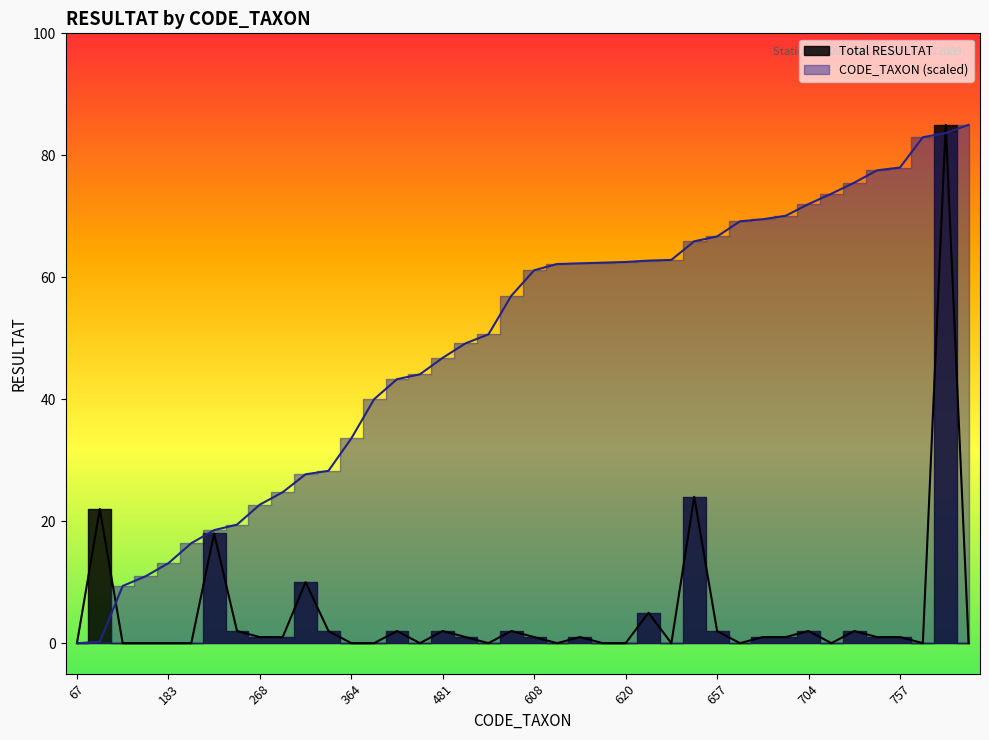

Count the number of categories in the chart.

40